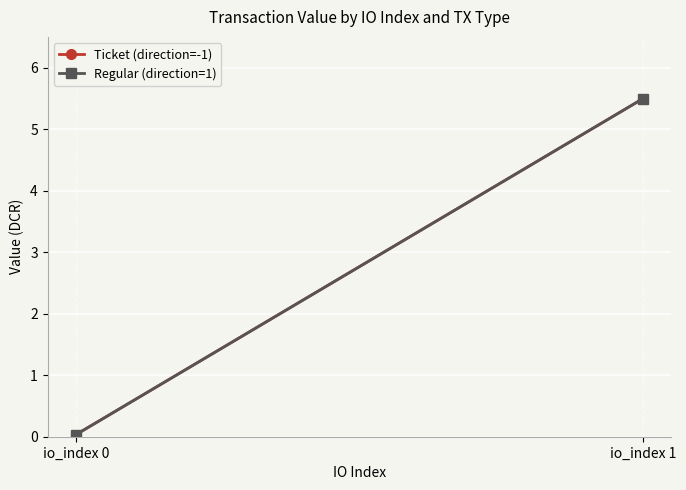

The Ticket (direction=-1) series shows 5.5 at io_index 1. True or false?

True